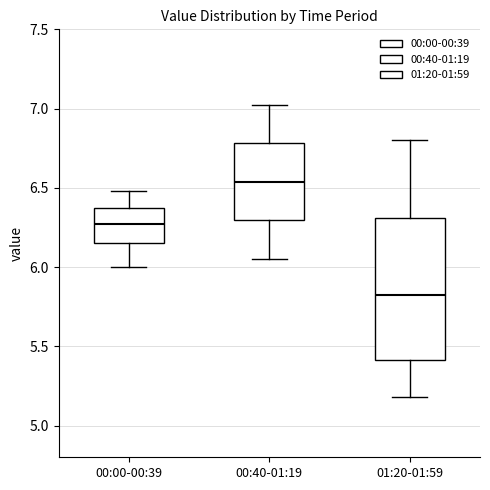

Reading left to right, transcribe this box plot: for each box, give where its median line is, the range the box spans, and where its two whiskers end, as read against the y-axis. The values are not printed on the chart, so give them approximately, as read against the axis.

00:00-00:39: median 6.25, box 6.15 to 6.35, whiskers 6.00 to 6.50
00:40-01:19: median 6.55, box 6.30 to 6.80, whiskers 6.05 to 7.00
01:20-01:59: median 5.85, box 5.40 to 6.30, whiskers 5.20 to 6.80